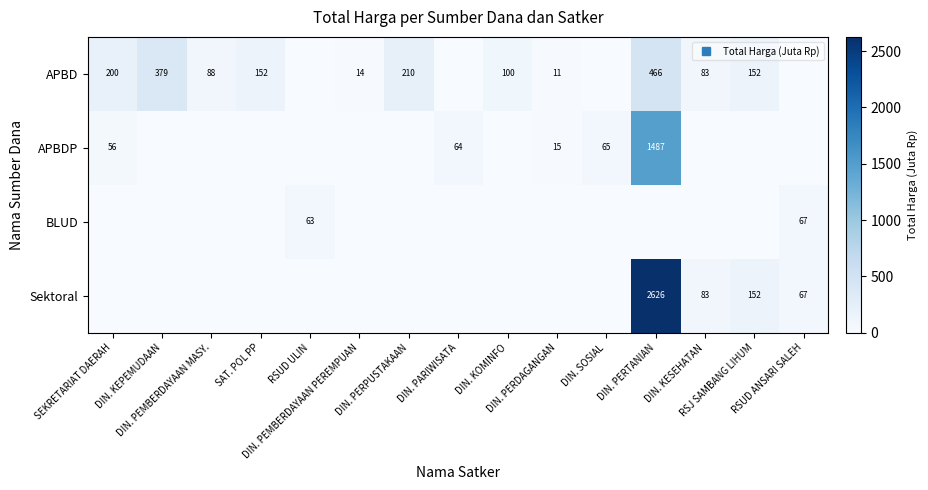

True or false: BLUD has a value of 35.8 at DIN. KEPEMUDAAN.

False